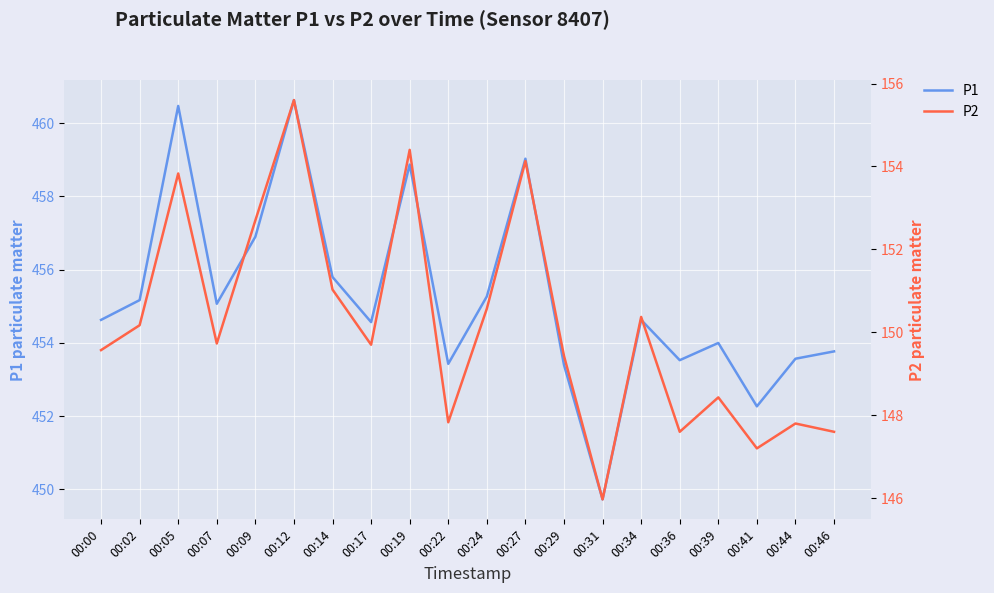

How many interior local peaks does the P2 series have?

7